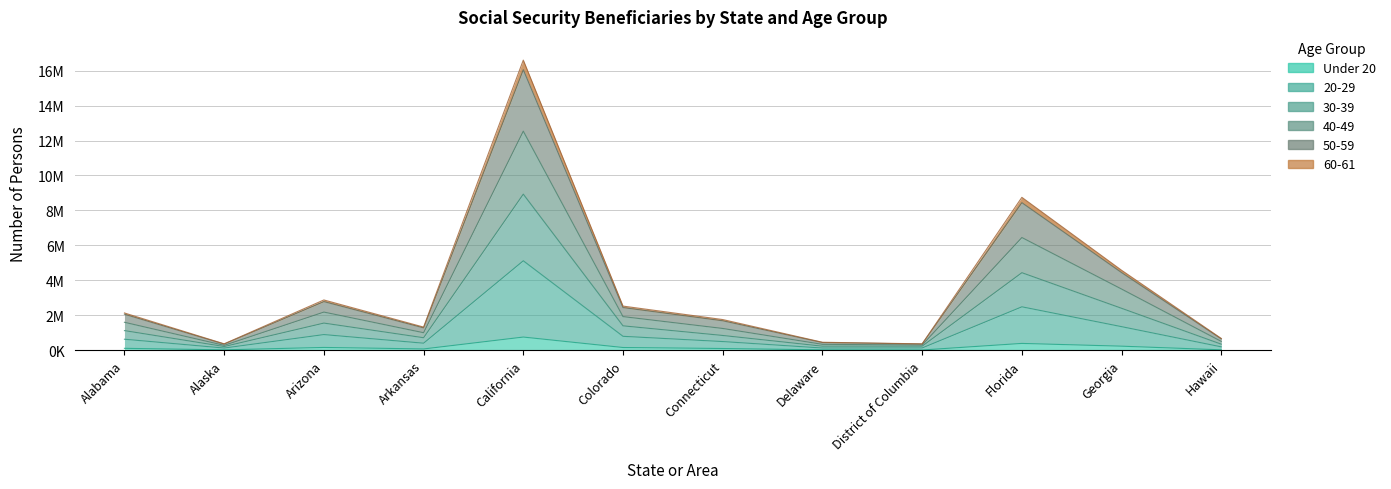

Between Alabama and Alaska, which is larger?

Alabama